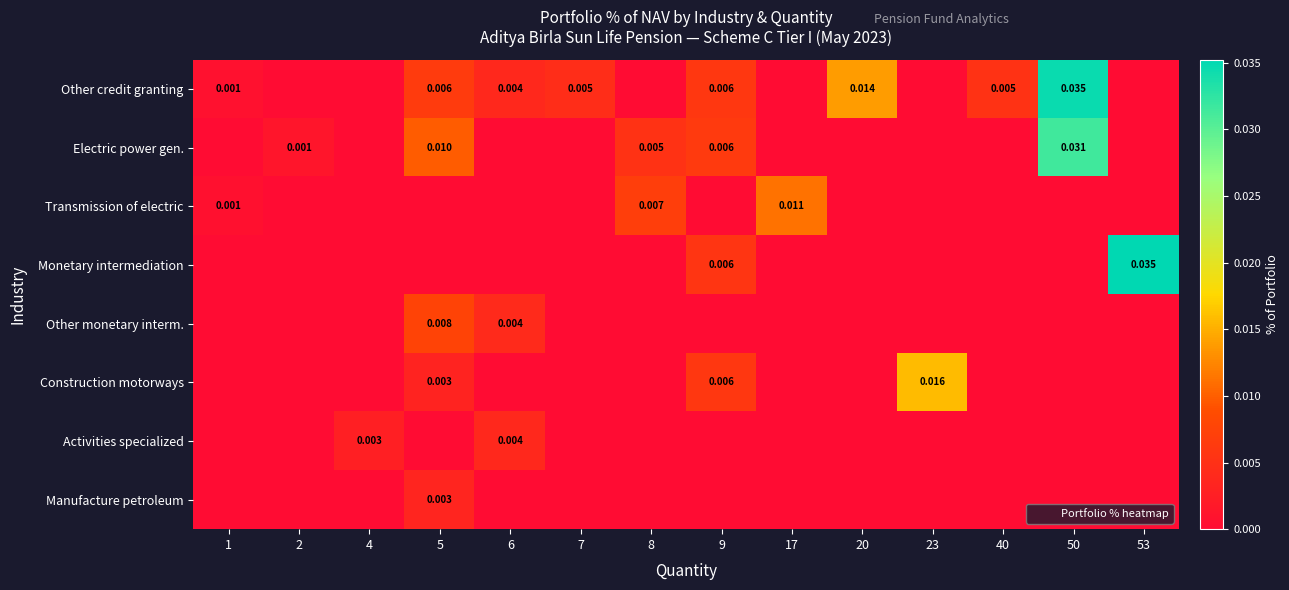

Which has a higher value, 8 or 6?

6